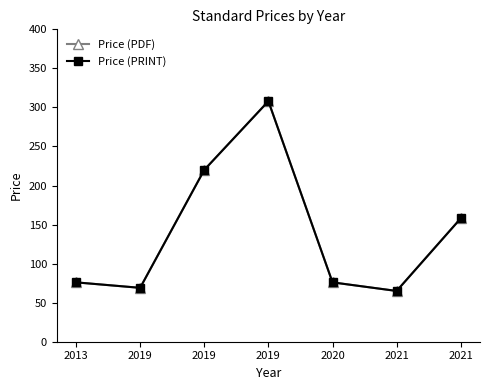

Reading left to right, extract all data points from this chart.

Price (PDF): 76	69	220	308	76	65	158
Price (PRINT): 76	69	220	308	76	65	158